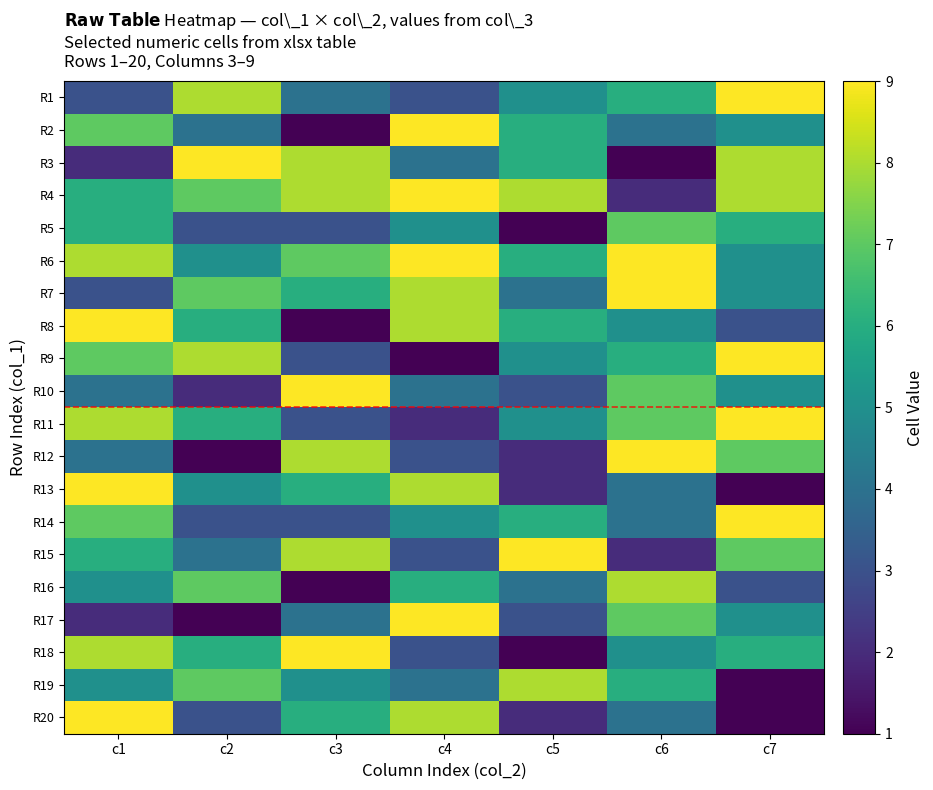

Which series changed the most between c2 and c3?

R10